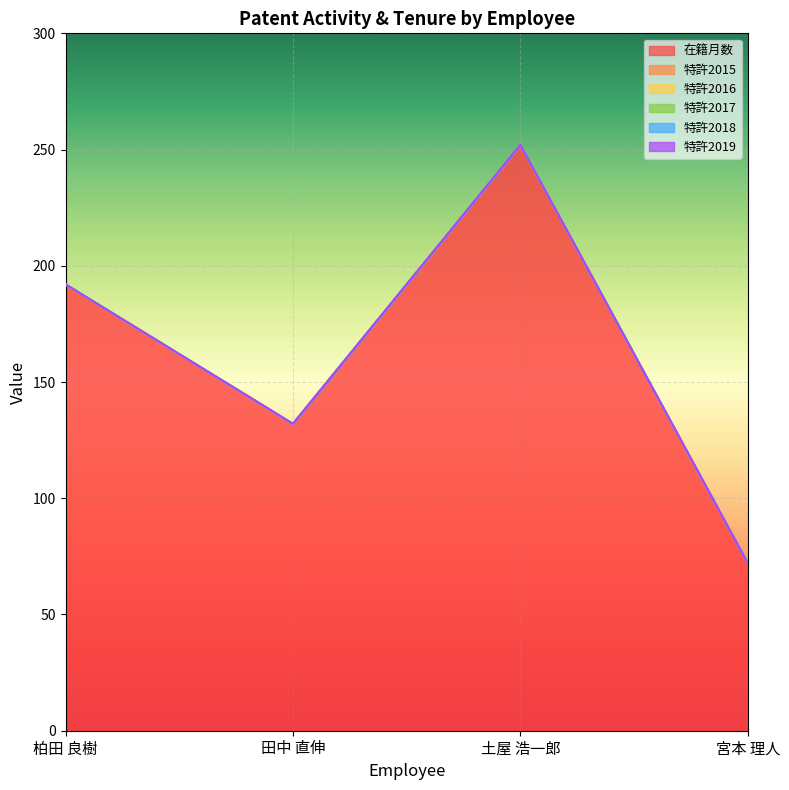

True or false: 在籍月数 and 特許2018 cross at least once.

False